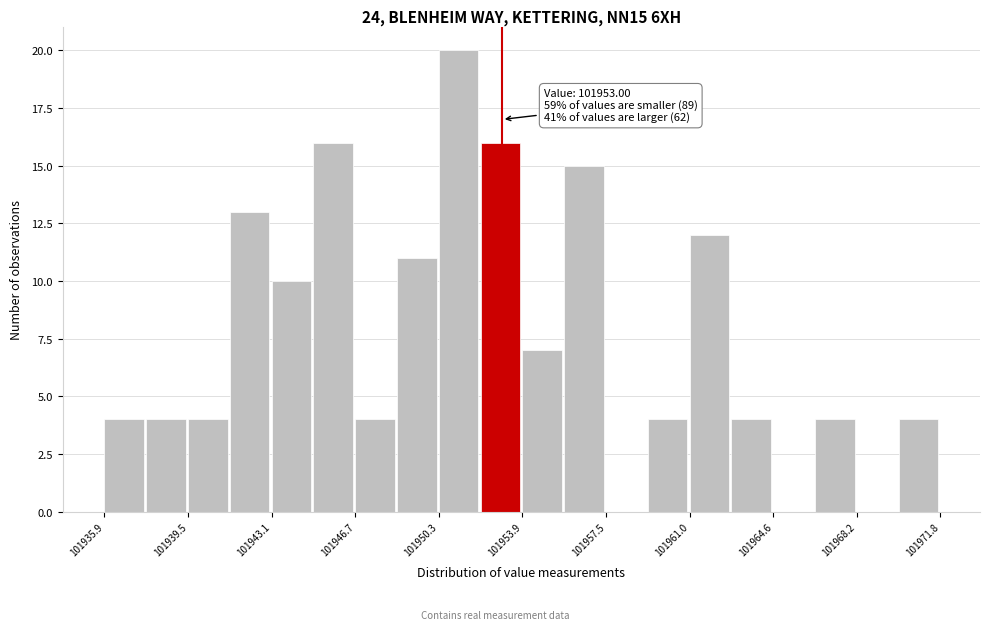

Read against the x-axis, roughly where is the centre of the tallest bar?

101951.0